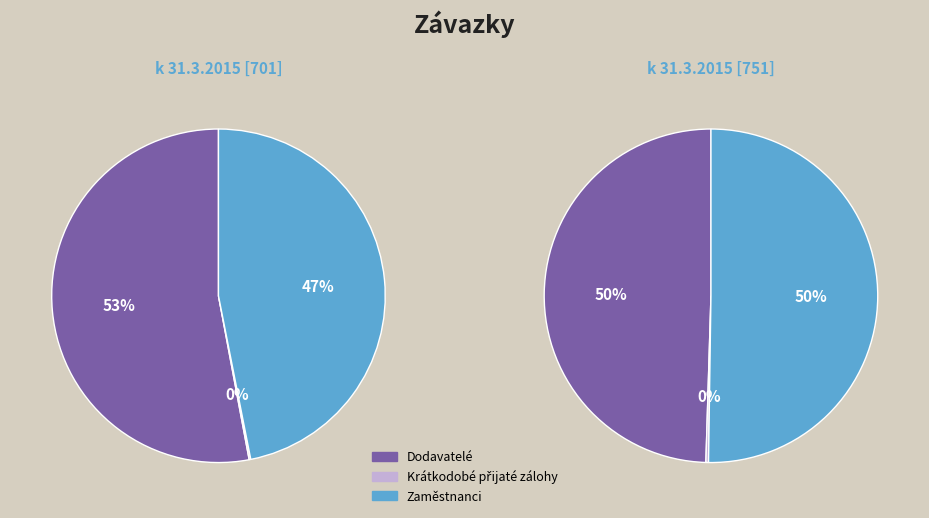

Rank the series at Dodavatelé from lowest to highest value.

values_751, values_701